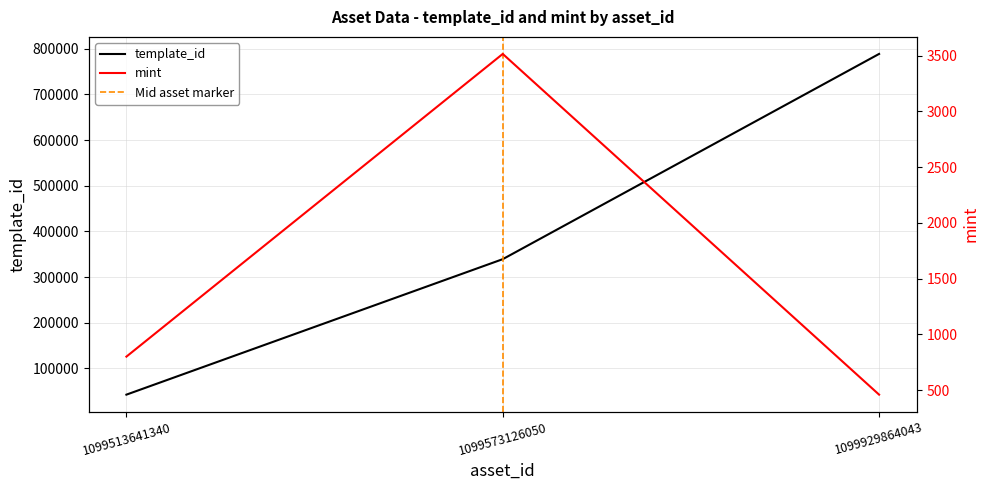

Read the mint value at 1099573126050.

3515